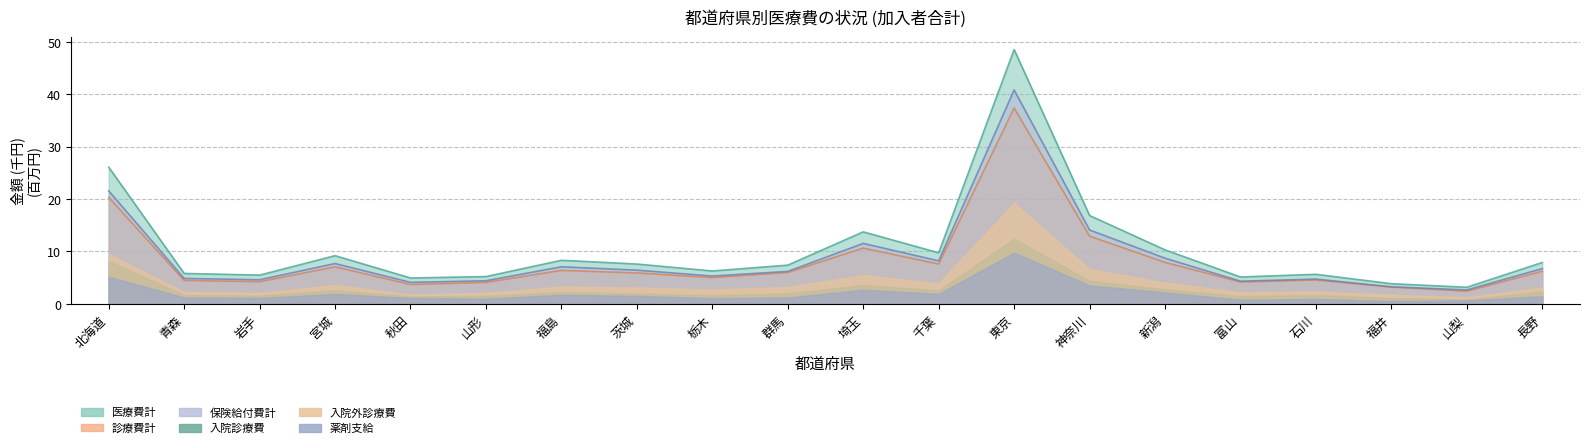

True or false: 入院診療費 and 診療費計 cross at least once.

False